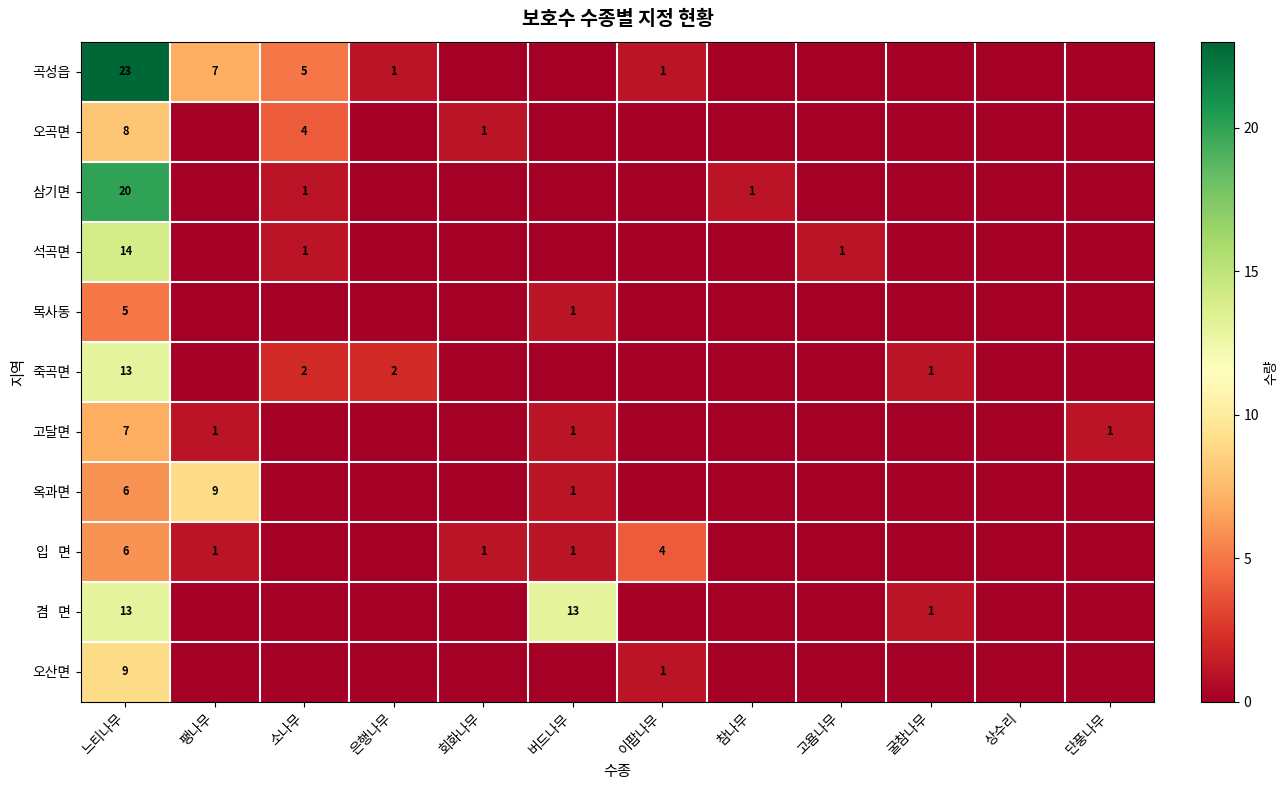

True or false: 삼기면 has a value of 20 at 느티나무.

True